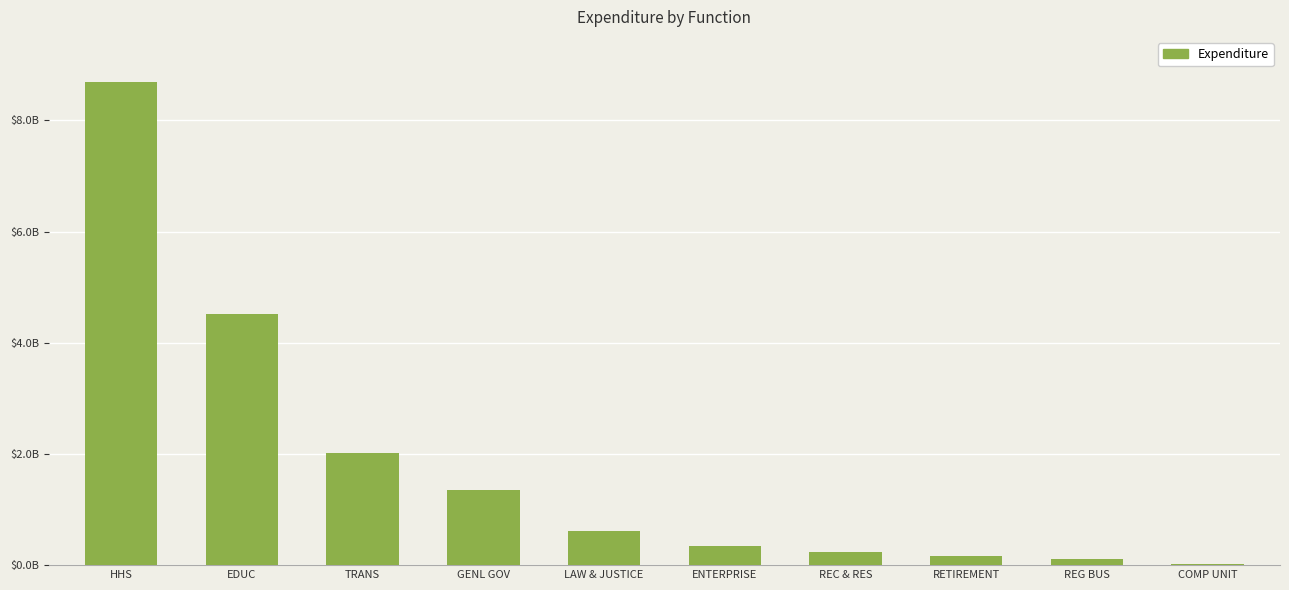

Are the bars horizontal?

No